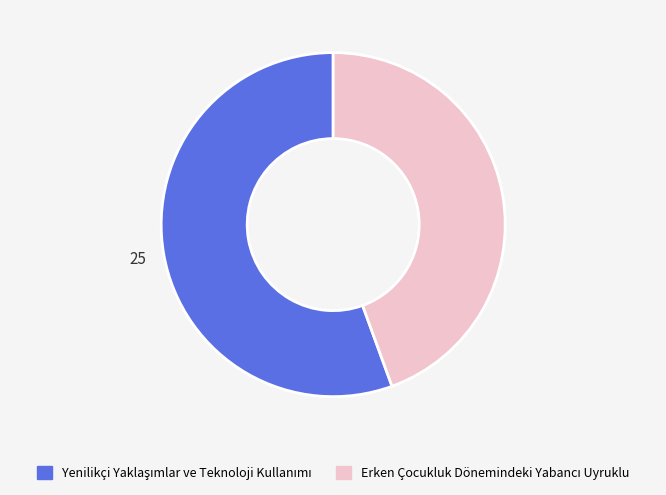

Is there a majority slice in this chart?

Yes